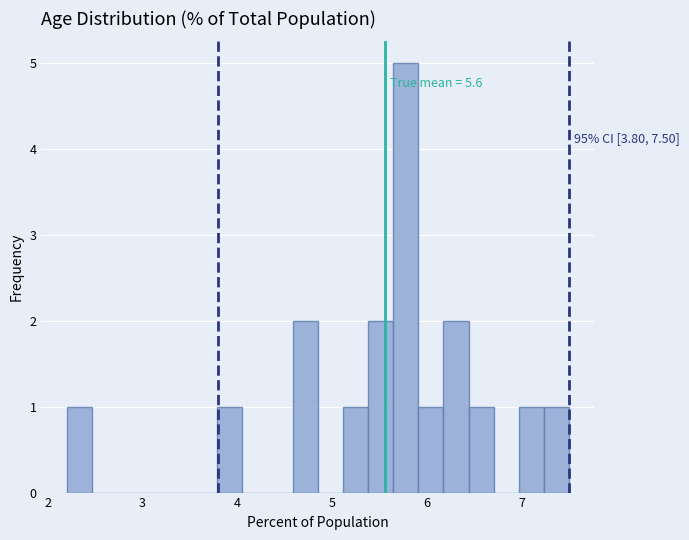

Read against the x-axis, roughly where is the centre of the tallest bar?

5.8